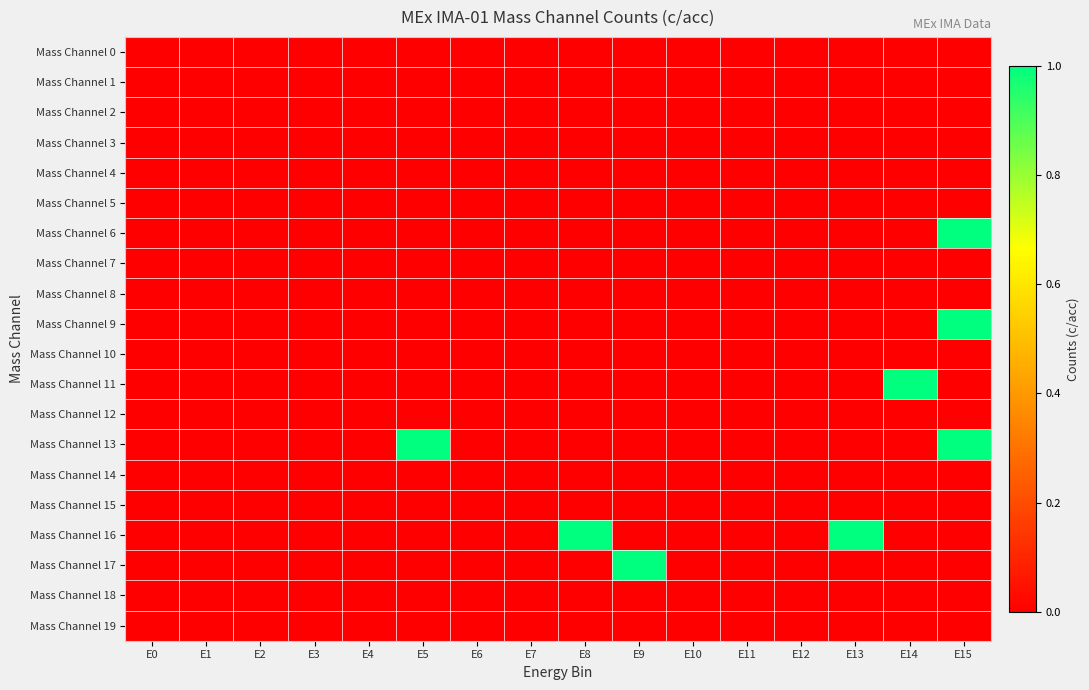

Reading left to right, extract all data points from this chart.

Mass Channel 0: E0=0	E1=0	E2=0	E3=0	E4=0	E5=0	E6=0	E7=0	E8=0	E9=0	E10=0	E11=0	E12=0	E13=0	E14=0	E15=0
Mass Channel 1: E0=0	E1=0	E2=0	E3=0	E4=0	E5=0	E6=0	E7=0	E8=0	E9=0	E10=0	E11=0	E12=0	E13=0	E14=0	E15=0
Mass Channel 2: E0=0	E1=0	E2=0	E3=0	E4=0	E5=0	E6=0	E7=0	E8=0	E9=0	E10=0	E11=0	E12=0	E13=0	E14=0	E15=0
Mass Channel 3: E0=0	E1=0	E2=0	E3=0	E4=0	E5=0	E6=0	E7=0	E8=0	E9=0	E10=0	E11=0	E12=0	E13=0	E14=0	E15=0
Mass Channel 4: E0=0	E1=0	E2=0	E3=0	E4=0	E5=0	E6=0	E7=0	E8=0	E9=0	E10=0	E11=0	E12=0	E13=0	E14=0	E15=0
Mass Channel 5: E0=0	E1=0	E2=0	E3=0	E4=0	E5=0	E6=0	E7=0	E8=0	E9=0	E10=0	E11=0	E12=0	E13=0	E14=0	E15=0
Mass Channel 6: E0=0	E1=0	E2=0	E3=0	E4=0	E5=0	E6=0	E7=0	E8=0	E9=0	E10=0	E11=0	E12=0	E13=0	E14=0	E15=1
Mass Channel 7: E0=0	E1=0	E2=0	E3=0	E4=0	E5=0	E6=0	E7=0	E8=0	E9=0	E10=0	E11=0	E12=0	E13=0	E14=0	E15=0
Mass Channel 8: E0=0	E1=0	E2=0	E3=0	E4=0	E5=0	E6=0	E7=0	E8=0	E9=0	E10=0	E11=0	E12=0	E13=0	E14=0	E15=0
Mass Channel 9: E0=0	E1=0	E2=0	E3=0	E4=0	E5=0	E6=0	E7=0	E8=0	E9=0	E10=0	E11=0	E12=0	E13=0	E14=0	E15=1
Mass Channel 10: E0=0	E1=0	E2=0	E3=0	E4=0	E5=0	E6=0	E7=0	E8=0	E9=0	E10=0	E11=0	E12=0	E13=0	E14=0	E15=0
Mass Channel 11: E0=0	E1=0	E2=0	E3=0	E4=0	E5=0	E6=0	E7=0	E8=0	E9=0	E10=0	E11=0	E12=0	E13=0	E14=1	E15=0
Mass Channel 12: E0=0	E1=0	E2=0	E3=0	E4=0	E5=0	E6=0	E7=0	E8=0	E9=0	E10=0	E11=0	E12=0	E13=0	E14=0	E15=0
Mass Channel 13: E0=0	E1=0	E2=0	E3=0	E4=0	E5=1	E6=0	E7=0	E8=0	E9=0	E10=0	E11=0	E12=0	E13=0	E14=0	E15=1
Mass Channel 14: E0=0	E1=0	E2=0	E3=0	E4=0	E5=0	E6=0	E7=0	E8=0	E9=0	E10=0	E11=0	E12=0	E13=0	E14=0	E15=0
Mass Channel 15: E0=0	E1=0	E2=0	E3=0	E4=0	E5=0	E6=0	E7=0	E8=0	E9=0	E10=0	E11=0	E12=0	E13=0	E14=0	E15=0
Mass Channel 16: E0=0	E1=0	E2=0	E3=0	E4=0	E5=0	E6=0	E7=0	E8=1	E9=0	E10=0	E11=0	E12=0	E13=1	E14=0	E15=0
Mass Channel 17: E0=0	E1=0	E2=0	E3=0	E4=0	E5=0	E6=0	E7=0	E8=0	E9=1	E10=0	E11=0	E12=0	E13=0	E14=0	E15=0
Mass Channel 18: E0=0	E1=0	E2=0	E3=0	E4=0	E5=0	E6=0	E7=0	E8=0	E9=0	E10=0	E11=0	E12=0	E13=0	E14=0	E15=0
Mass Channel 19: E0=0	E1=0	E2=0	E3=0	E4=0	E5=0	E6=0	E7=0	E8=0	E9=0	E10=0	E11=0	E12=0	E13=0	E14=0	E15=0